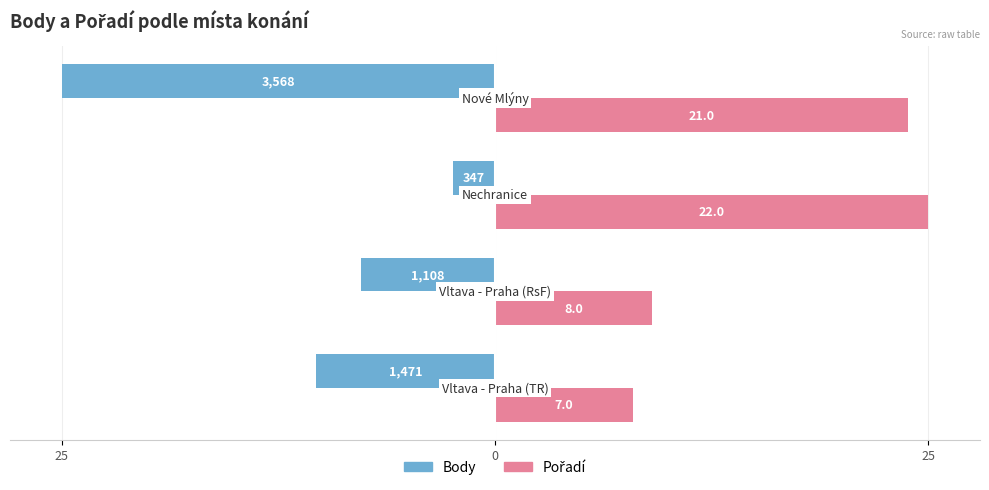

How many groups of bars are there?

4